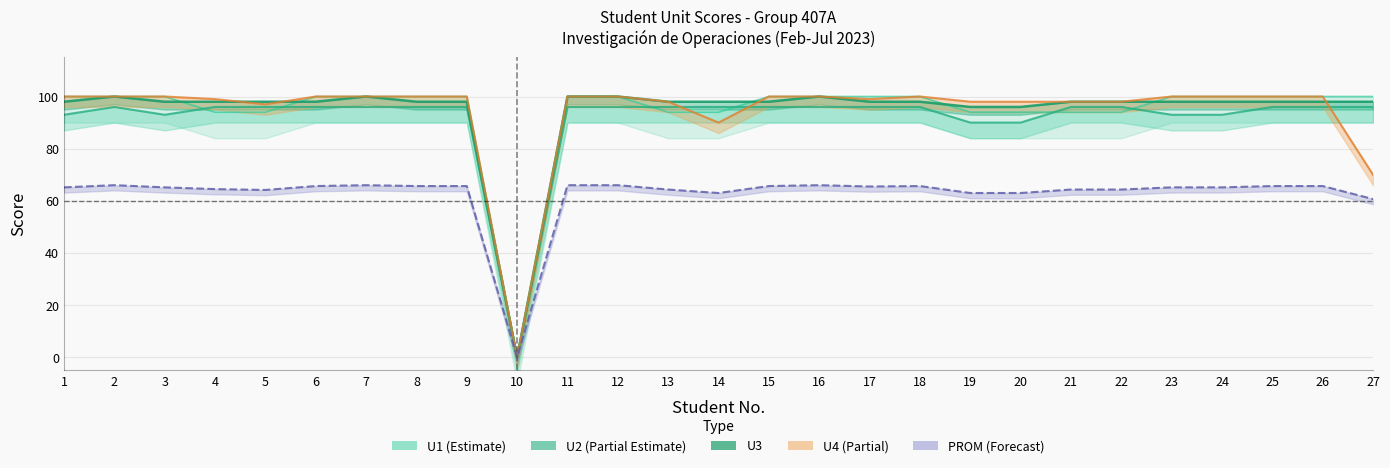

Which series has the largest total across all categories?

U3